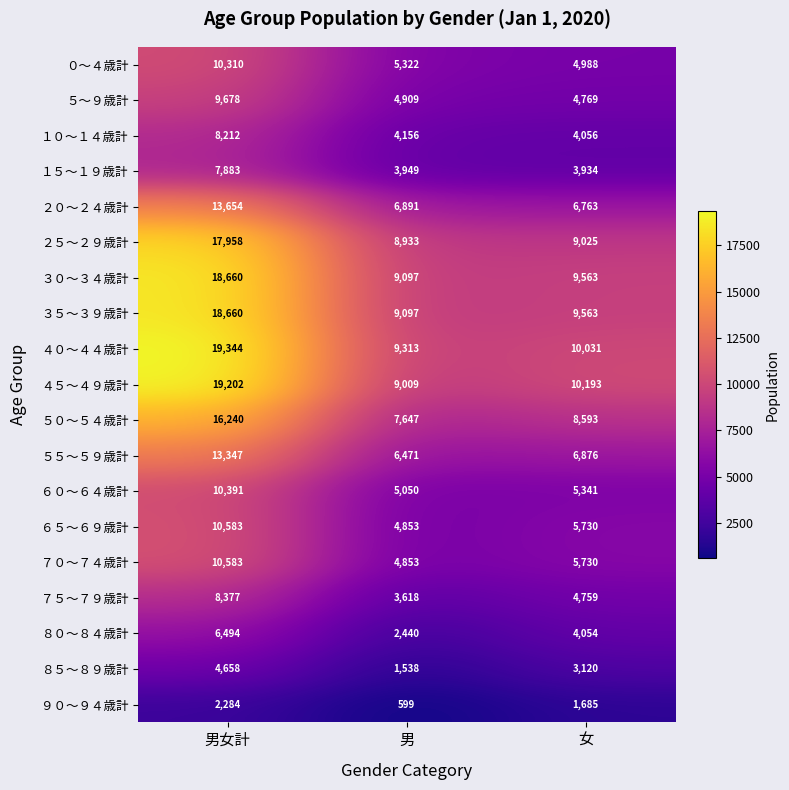

What is the difference between the highest and lowest values at 男?

8714